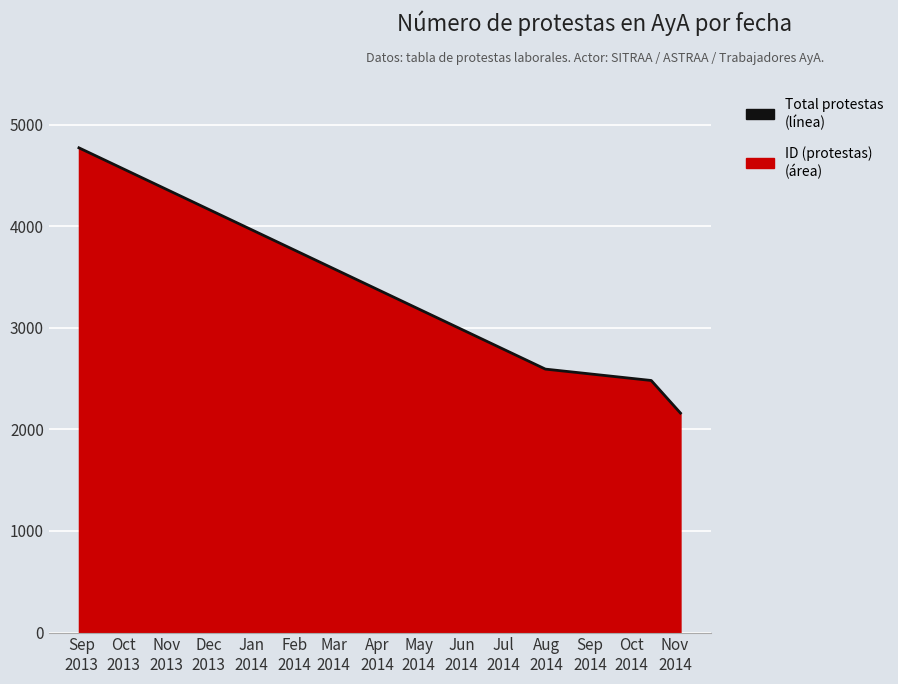

What is the sum of all values?

12010